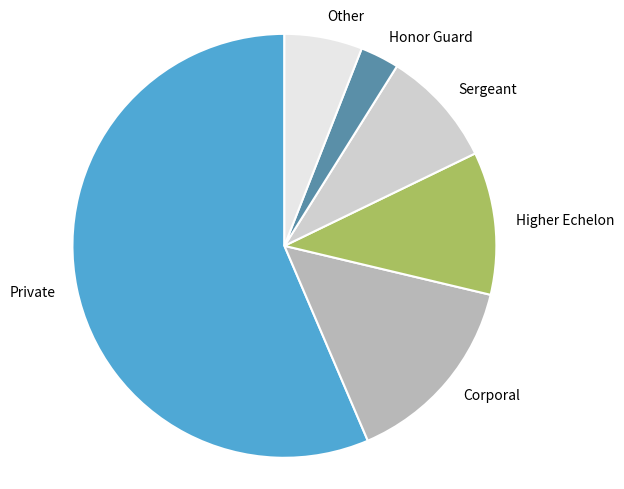

Is the sum of Sergeant and Honor Guard greater than half?

No